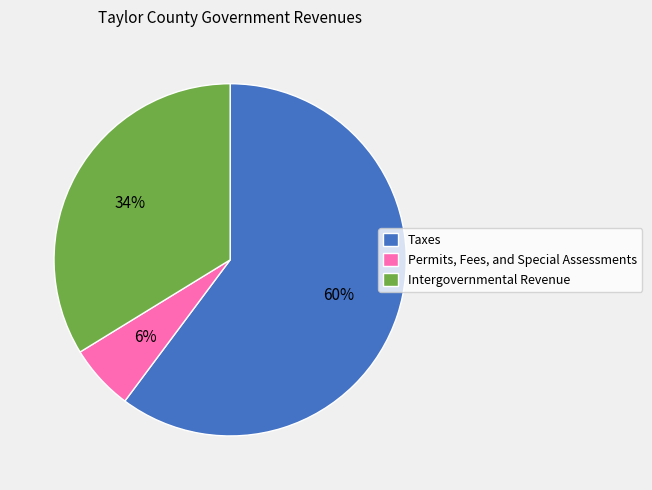

Do Intergovernmental Revenue and Permits, Fees, and Special Assessments together represent more than half of the pie?

No